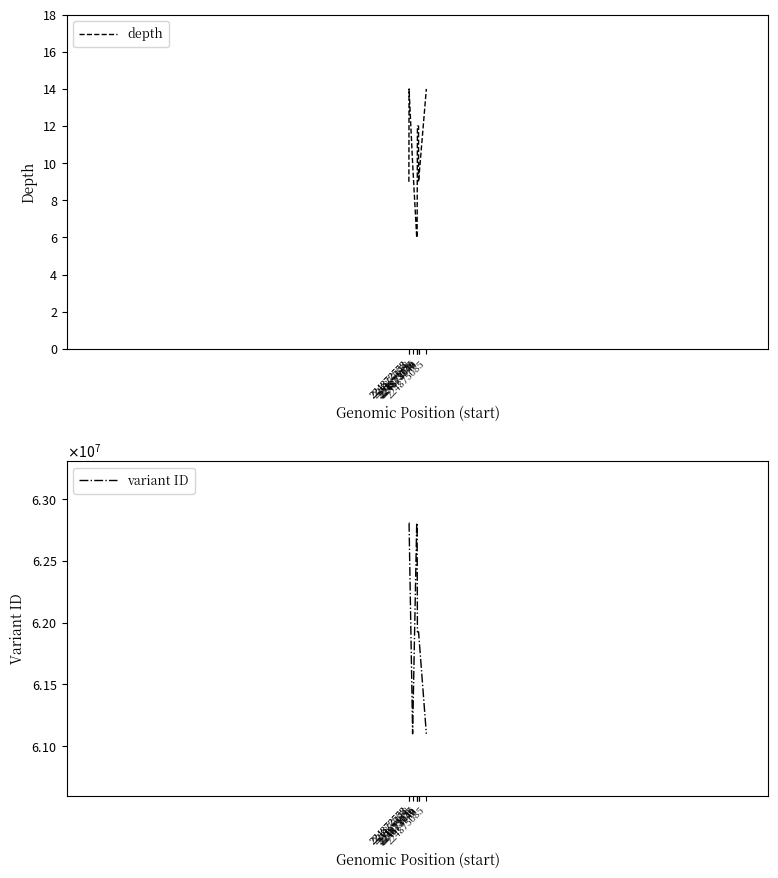

Is the value of depth at 224875085 greater than the value of variant ID at 224872532?

No